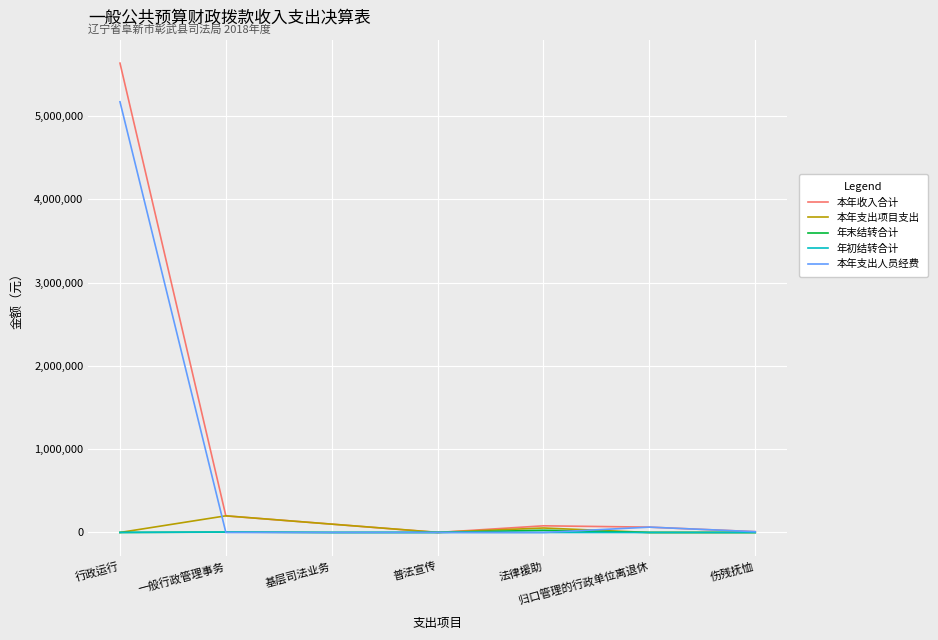

True or false: 年初结转合计 has a value of 5342.3 at 一般行政管理事务.

True